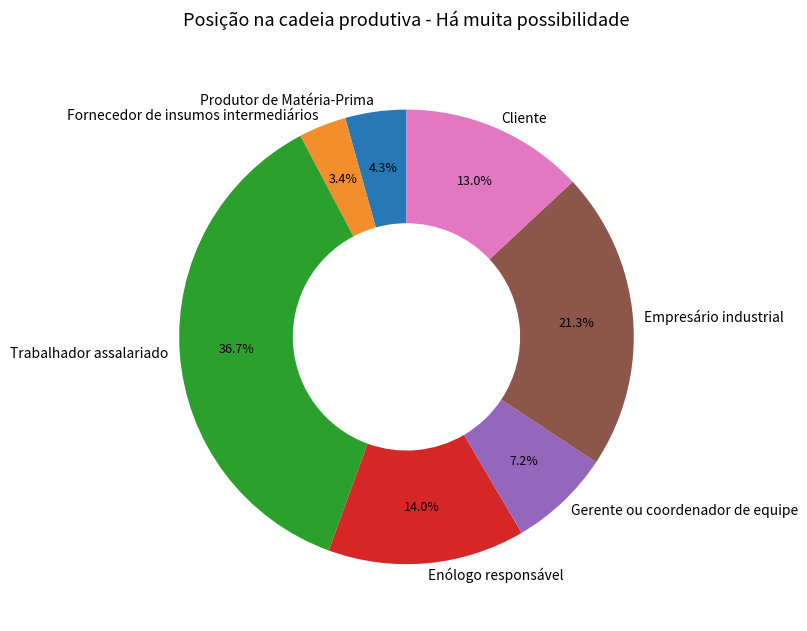

True or false: Fornecedor de insumos intermediários accounts for 3% of the total.

True